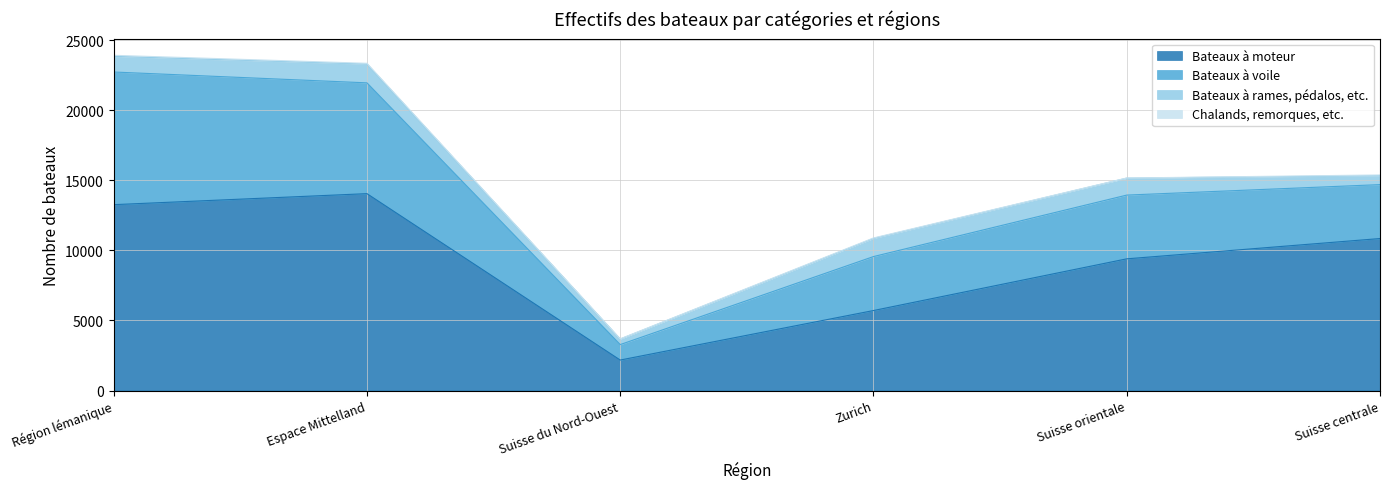

Reading right to left, list all the values displayed in this chart.

Bateaux à moteur: Suisse centrale=10847	Suisse orientale=9398	Zurich=5708	Suisse du Nord-Ouest=2174	Espace Mittelland=14051	Région lémanique=13265
Bateaux à voile: Suisse centrale=3849	Suisse orientale=4550	Zurich=3852	Suisse du Nord-Ouest=1104	Espace Mittelland=7908	Région lémanique=9468
Bateaux à rames, pédalos, etc.: Suisse centrale=642	Suisse orientale=1211	Zurich=1299	Suisse du Nord-Ouest=396	Espace Mittelland=1344	Région lémanique=1119
Chalands, remorques, etc.: Suisse centrale=47	Suisse orientale=8	Zurich=29	Suisse du Nord-Ouest=10	Espace Mittelland=51	Région lémanique=73